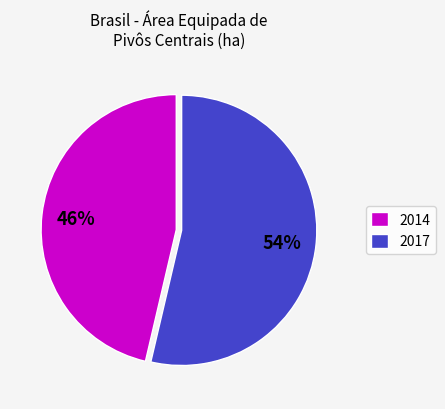

To the nearest percent, what is the average slice percentage?

50%